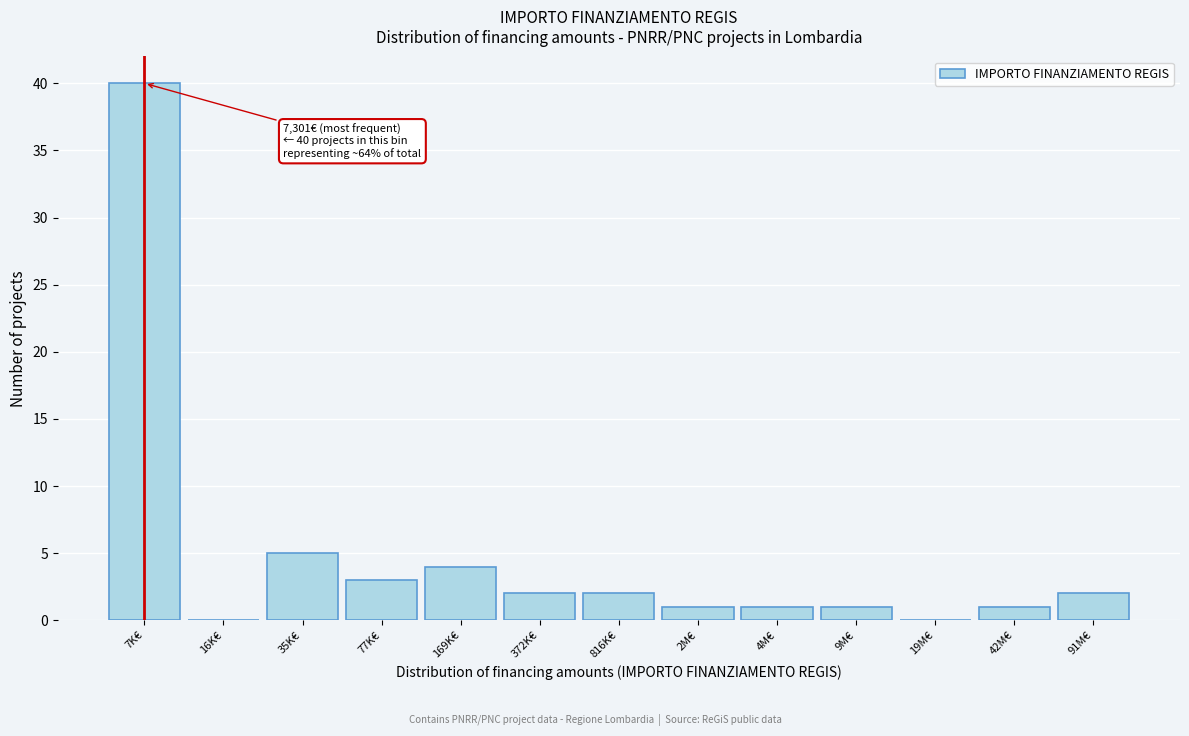

Reading right to left, what are all the values shown in this chart?

91M€=2	42M€=1	19M€=0	9M€=1	4M€=1	2M€=1	816K€=2	372K€=2	169K€=4	77K€=3	35K€=5	16K€=0	7K€=40